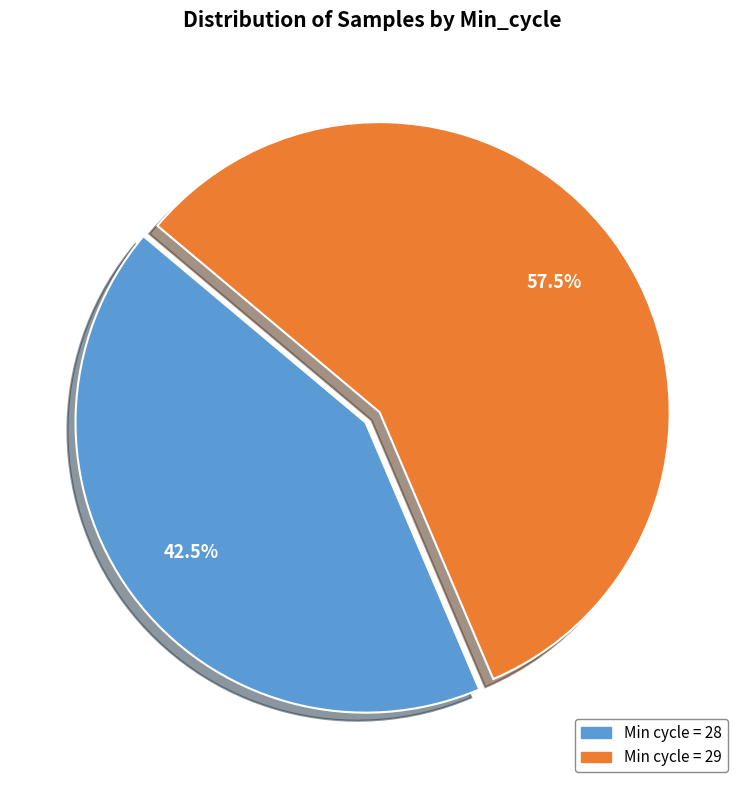

How many slices are in this pie chart?

2